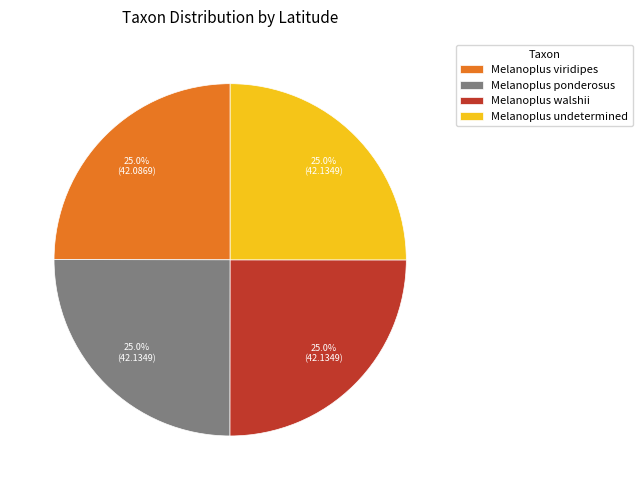

True or false: Melanoplus walshii accounts for 25% of the total.

True